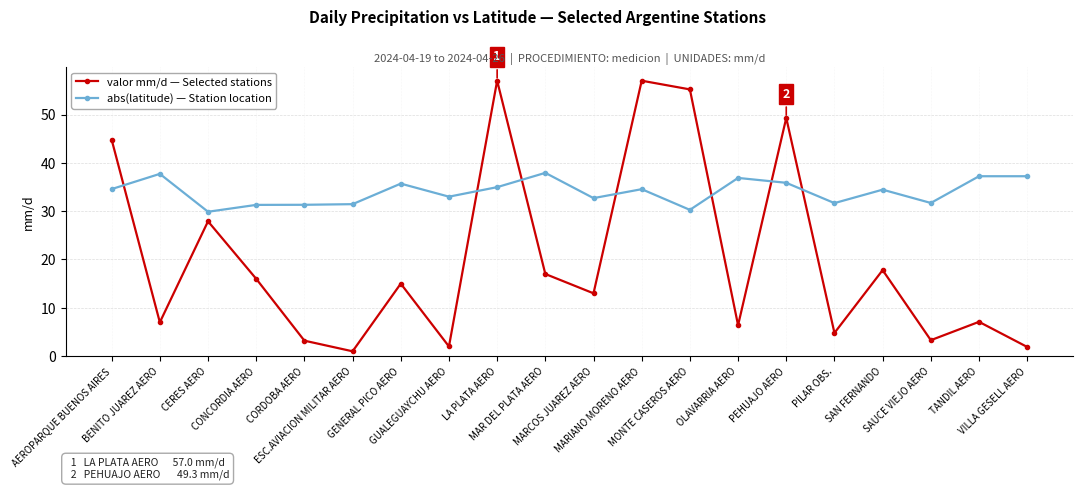

True or false: abs(latitude) — Station location has more than 0 points higher than both neighbors.

True